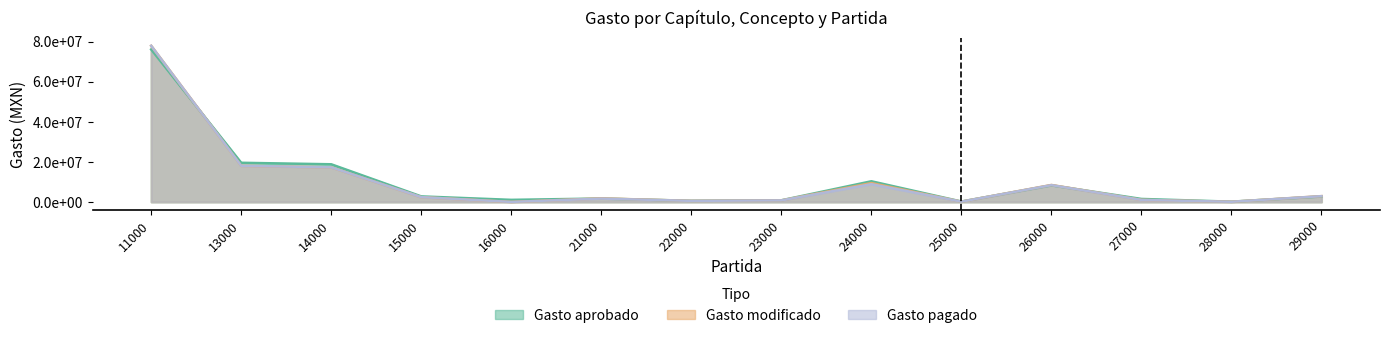

Which series has the widest spread of values?

Gasto modificado